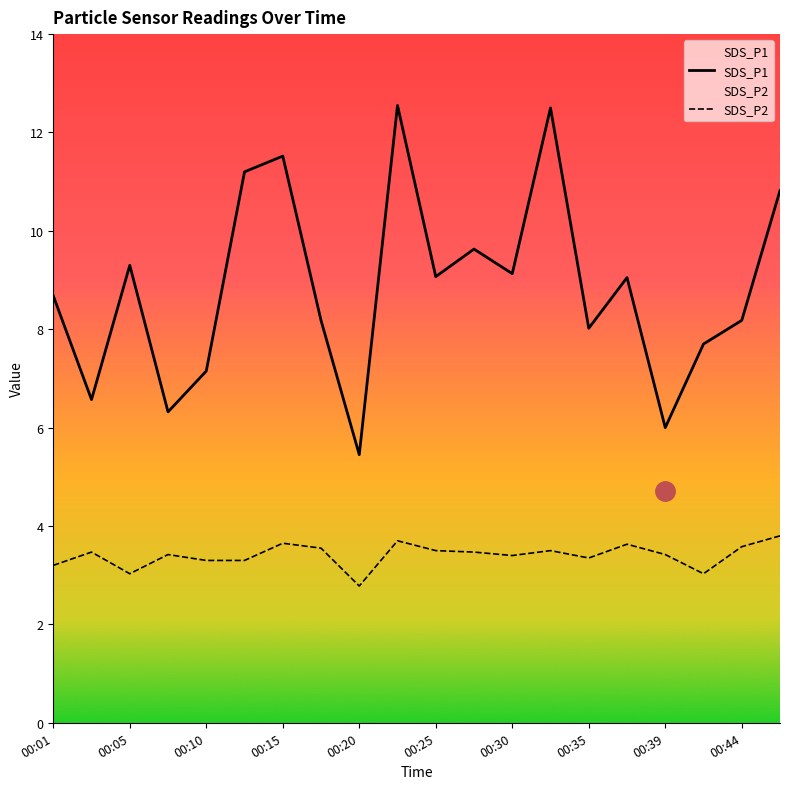

What is the greatest value displayed?

12.6